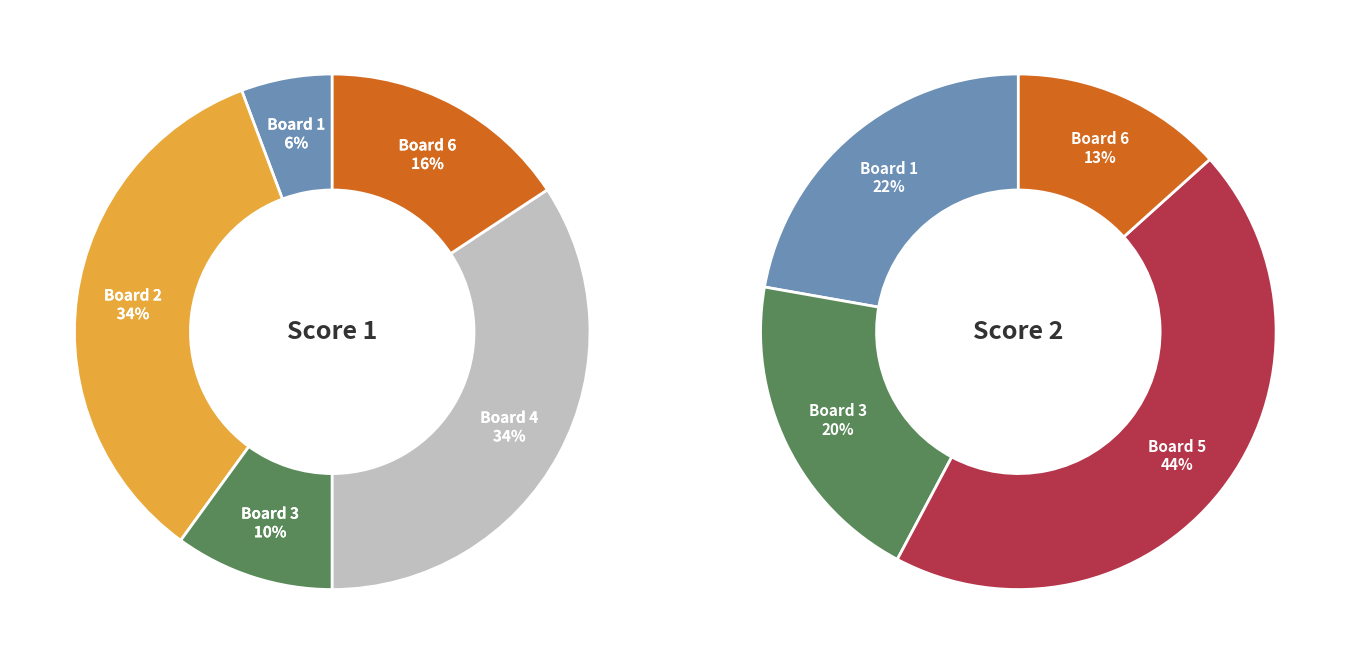

Is Board 6
Balicchi the majority of the pie?

No